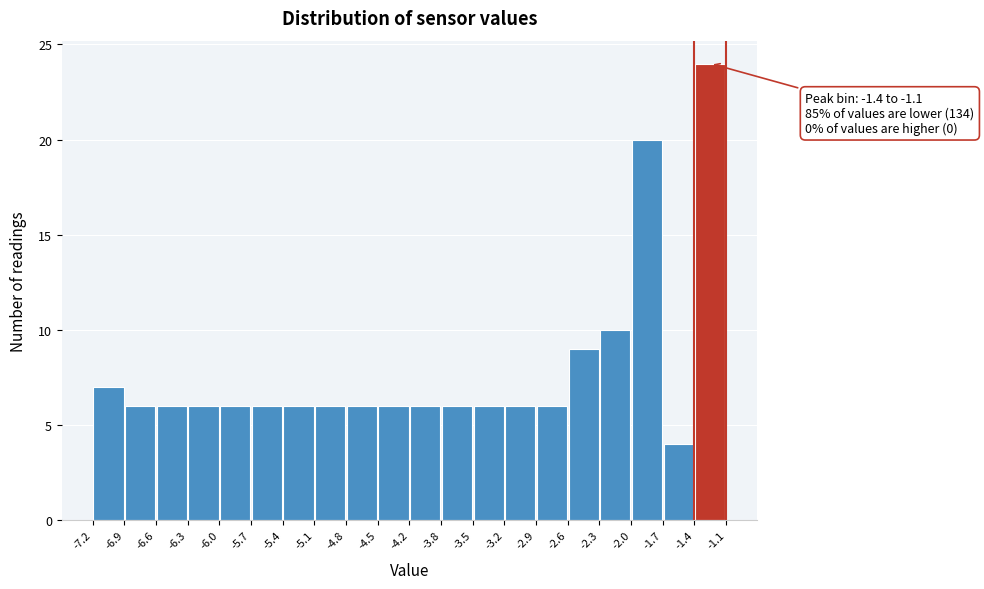

Which range on the x-axis has the tallest bar?

-1.4 to -1.1